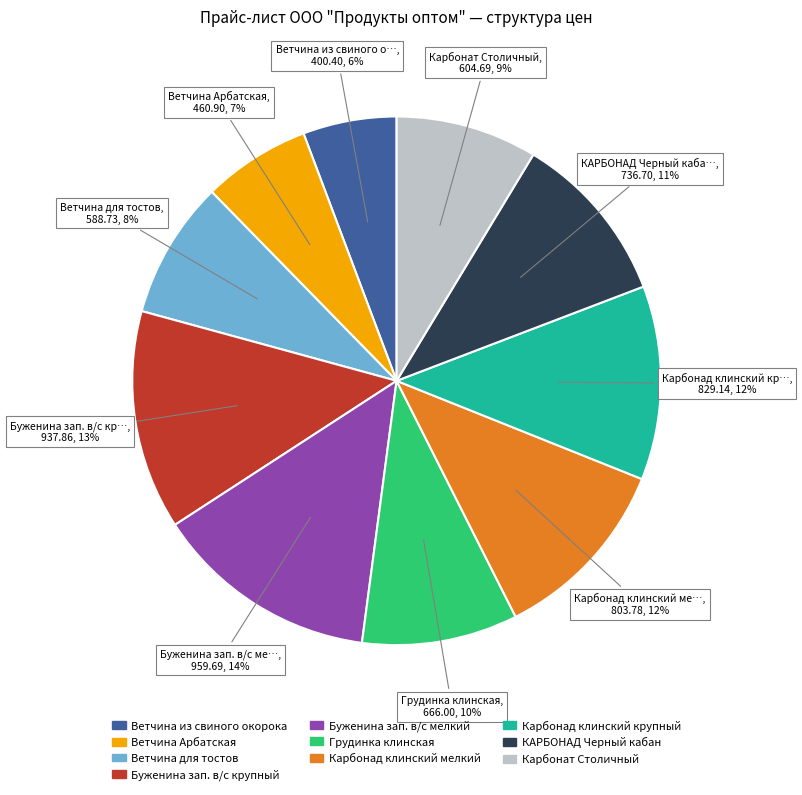

Which category has the smallest portion of the pie?

Ветчина из свиного окорока